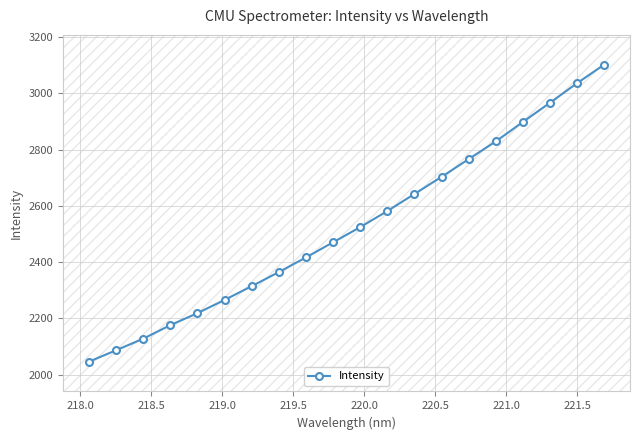

What is the maximum value for Intensity?

3102.4